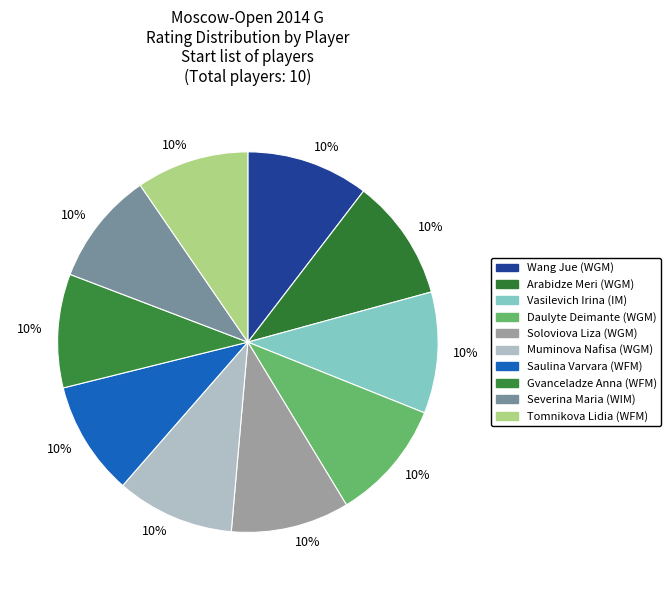

Rank the categories by value from highest to lowest.

Wang Jue (WGM), Arabidze Meri (WGM), Vasilevich Irina (IM), Daulyte Deimante (WGM), Soloviova Liza (WGM), Muminova Nafisa (WGM), Saulina Varvara (WFM), Gvanceladze Anna (WFM), Severina Maria (WIM), Tomnikova Lidia (WFM)